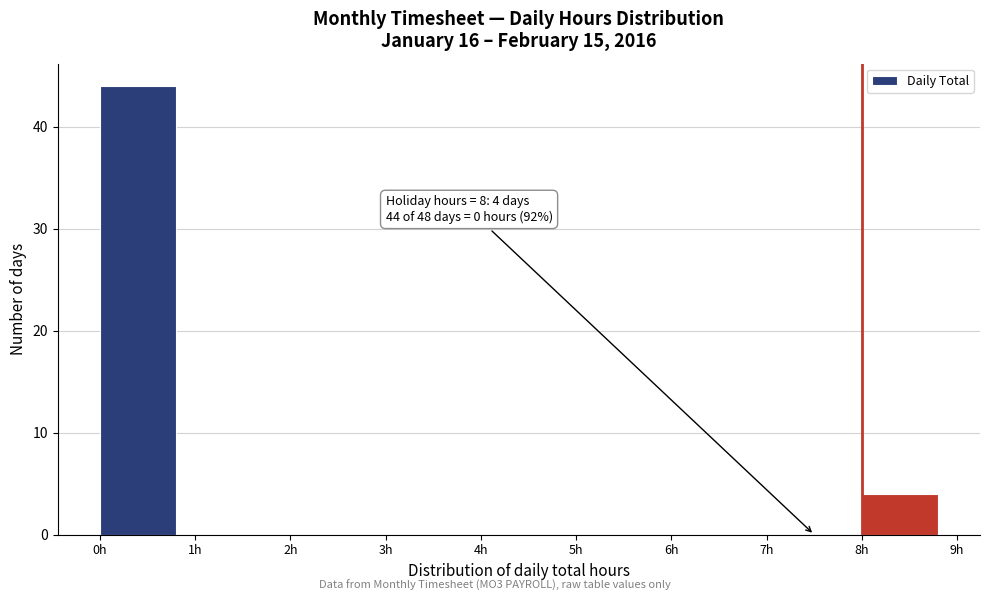

Over which range of the x-axis is the bar tallest?

0 to 1